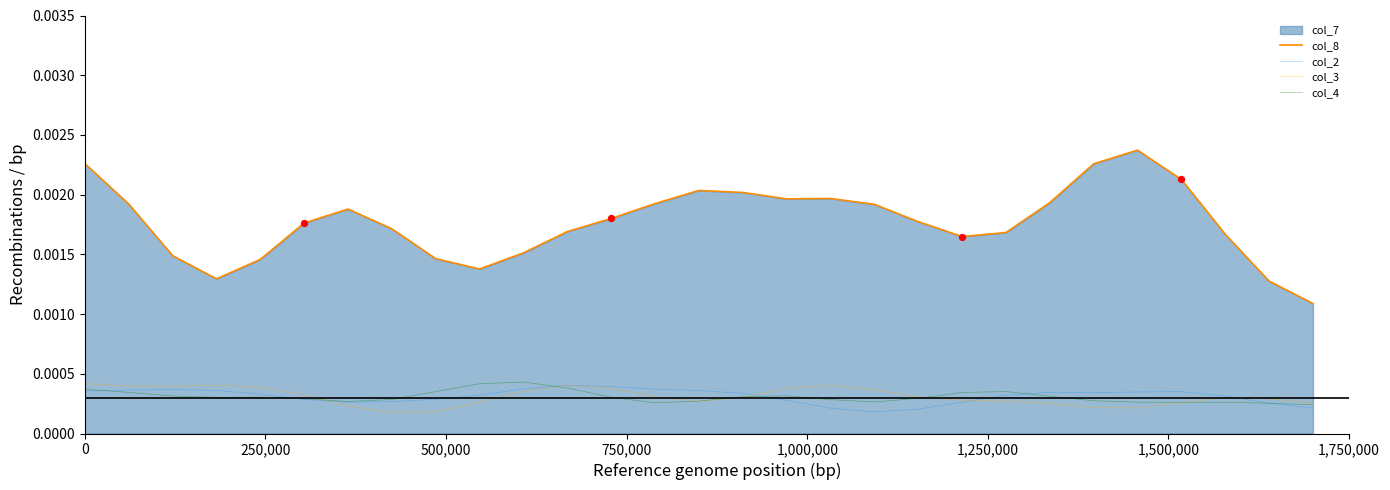

Which series reaches the maximum Y coordinate?

col_8